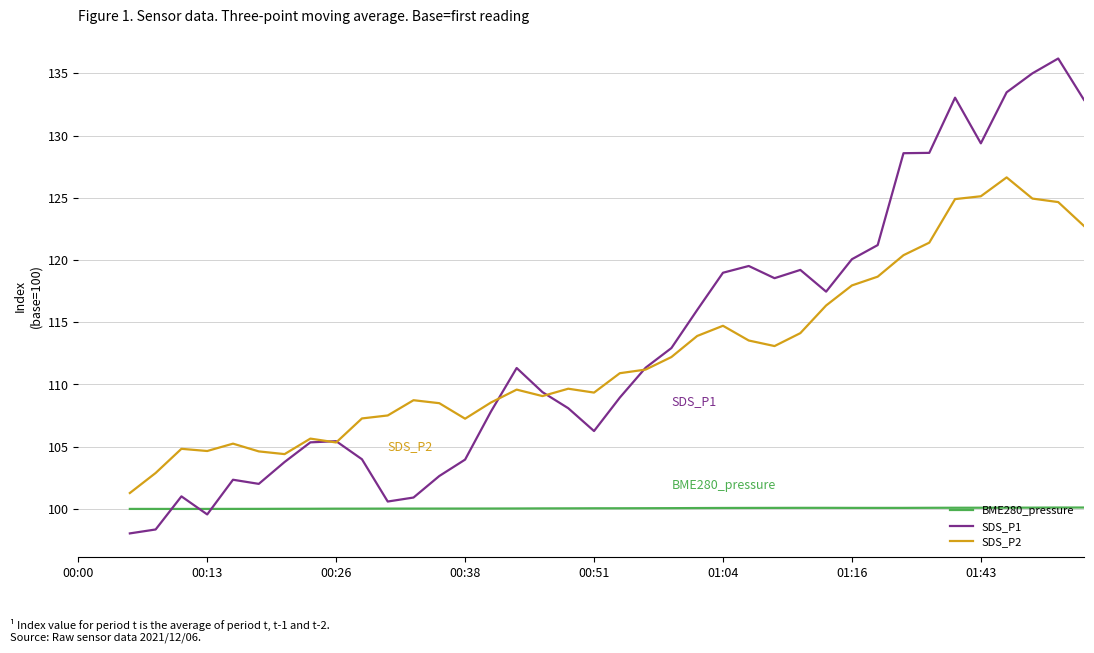

What is the sum of the BME280_pressure values at 13 and 15?

200.1